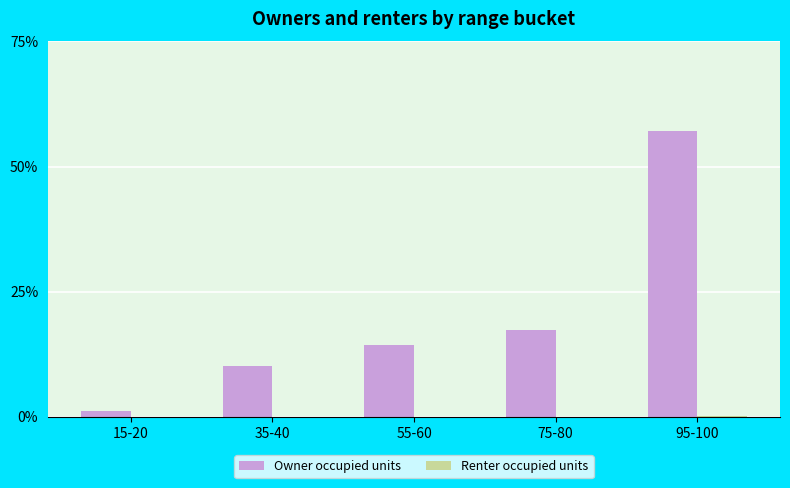

What is the total value across all series at 35-40?

10.0